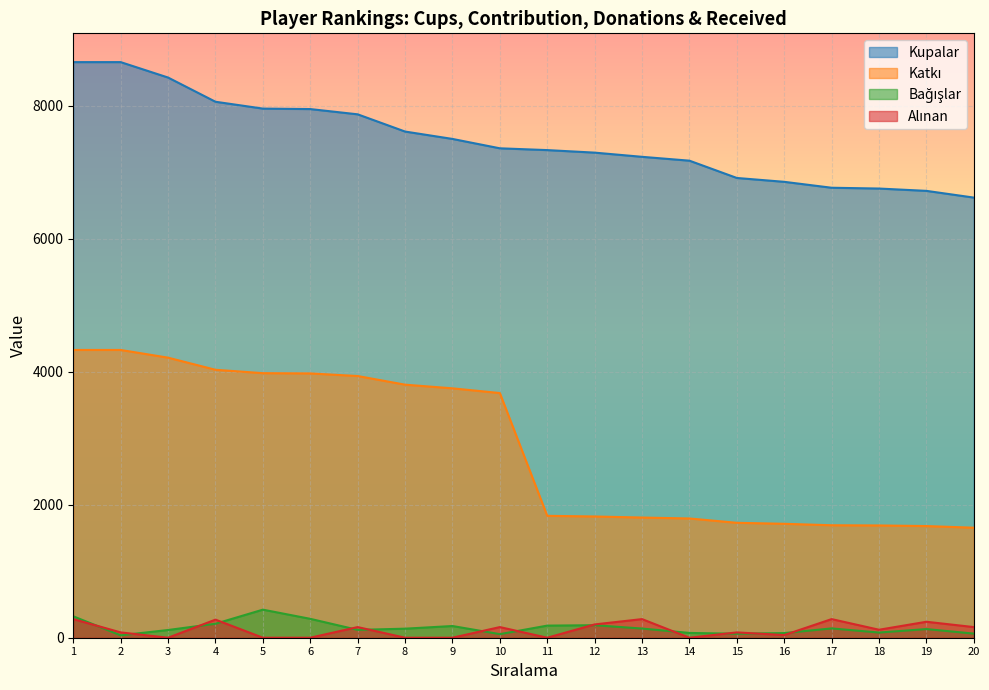

What is the average value of the Katkı series?

2871